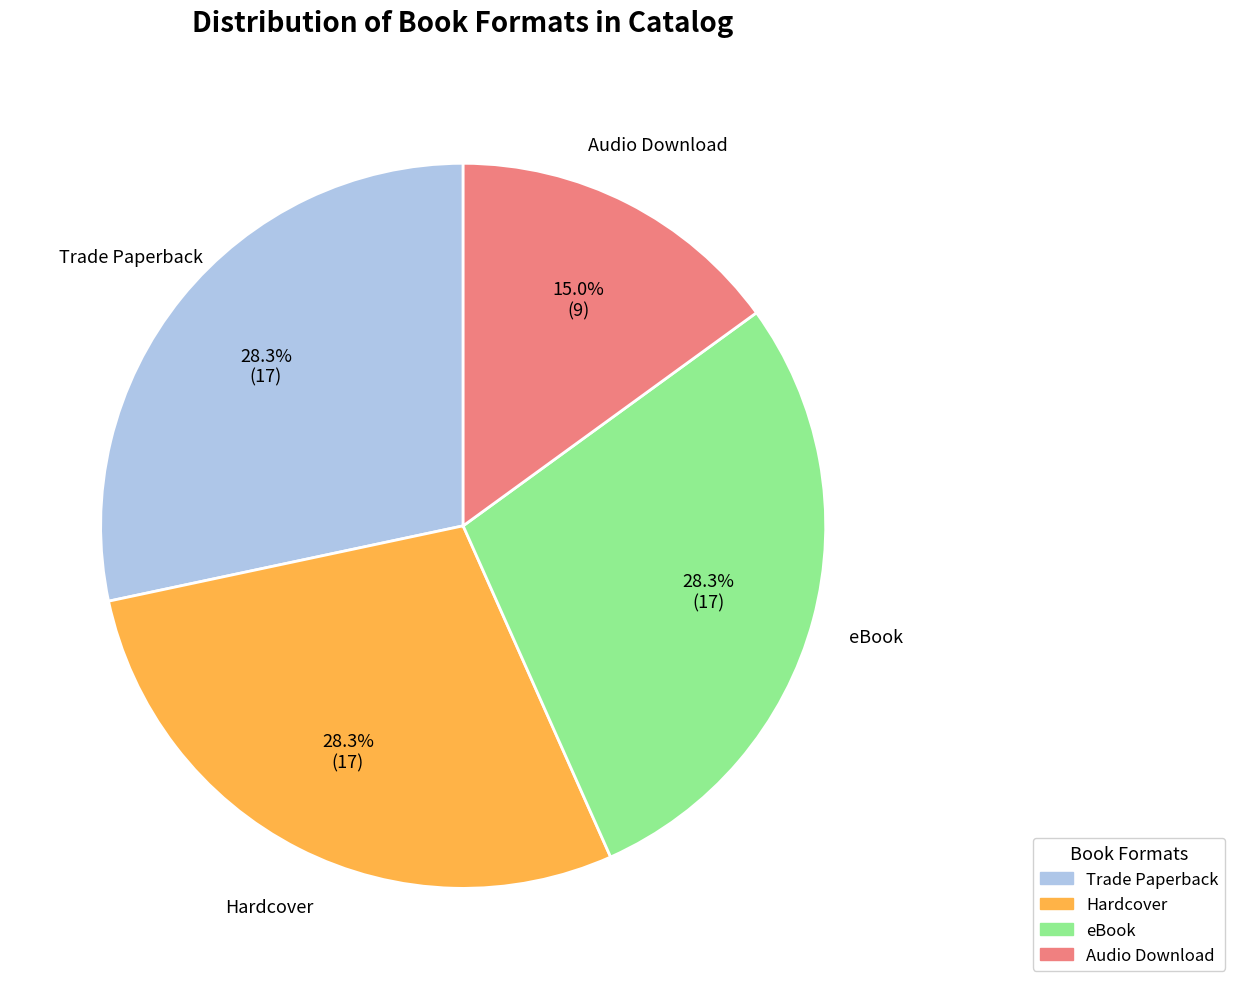

Is it true that Audio Download is 21% of the pie?

False